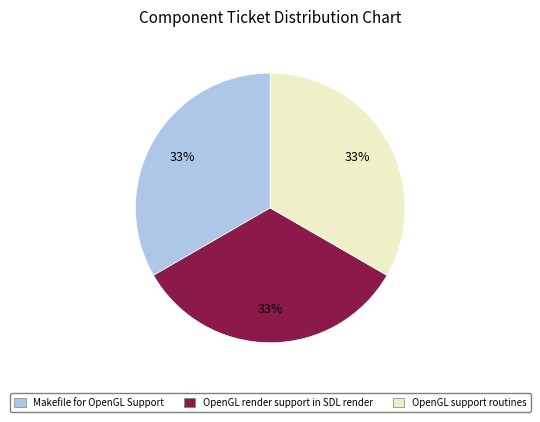

Combined, do OpenGL support routines and Makefile for OpenGL Support account for over 50%?

Yes